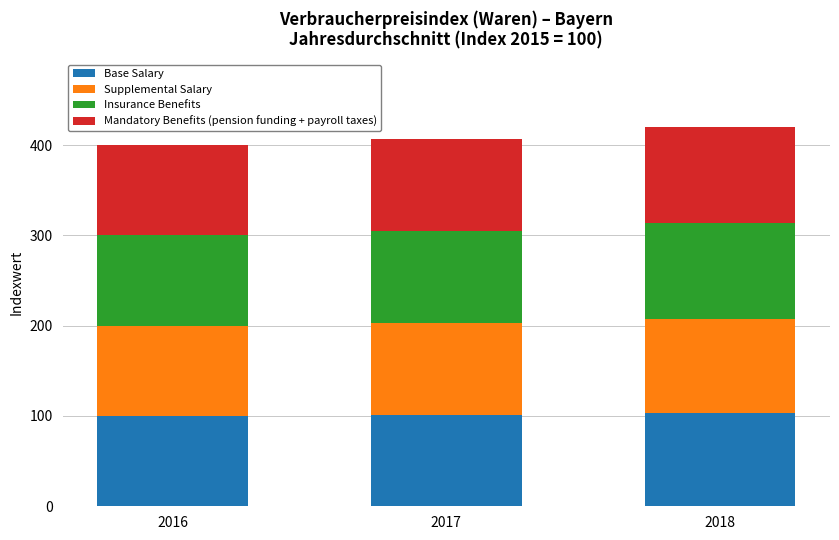

How many bars are there in total?

3